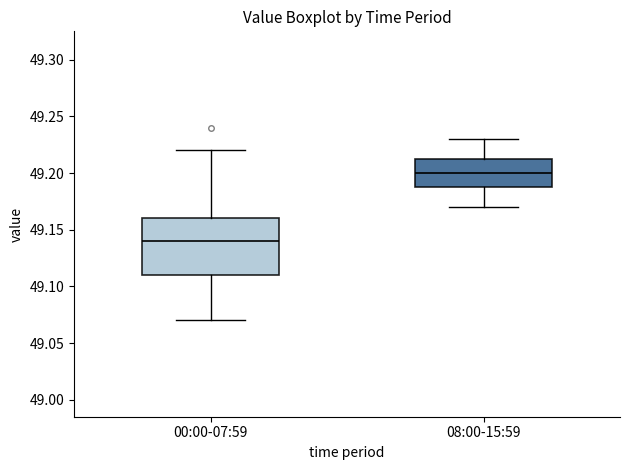

Reading left to right, read every box against the y-axis: the position of its median line, the range the box covers, and the ends of its whiskers. The values are not printed on the chart, so give them approximately, as read against the axis.

00:00-07:59: median 49.140, box 49.110 to 49.160, whiskers 49.070 to 49.220
08:00-15:59: median 49.200, box 49.190 to 49.215, whiskers 49.170 to 49.230